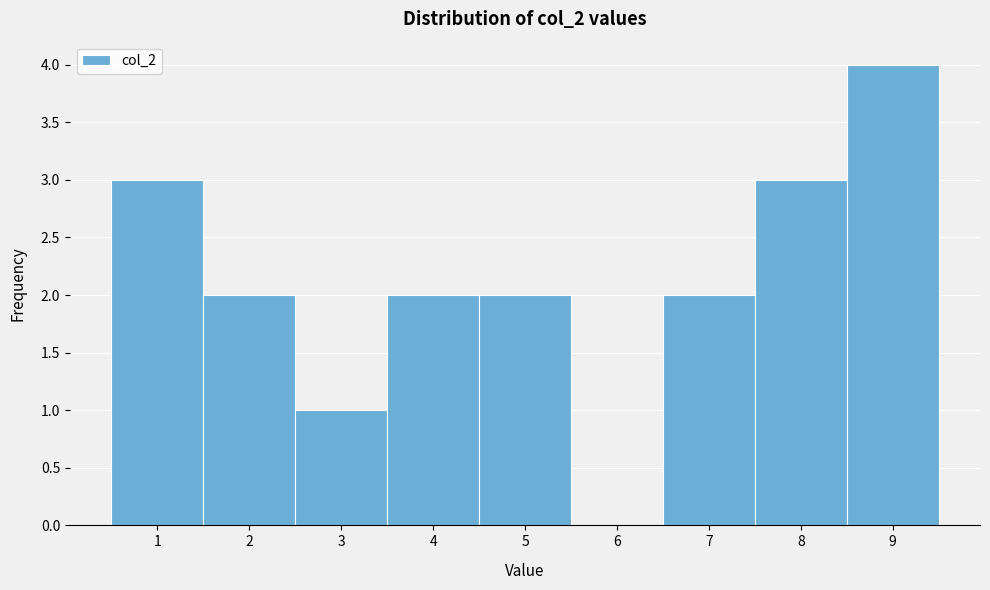

Reading left to right, what are all the values shown in this chart?

1=3	2=2	3=1	4=2	5=2	6=0	7=2	8=3	9=4